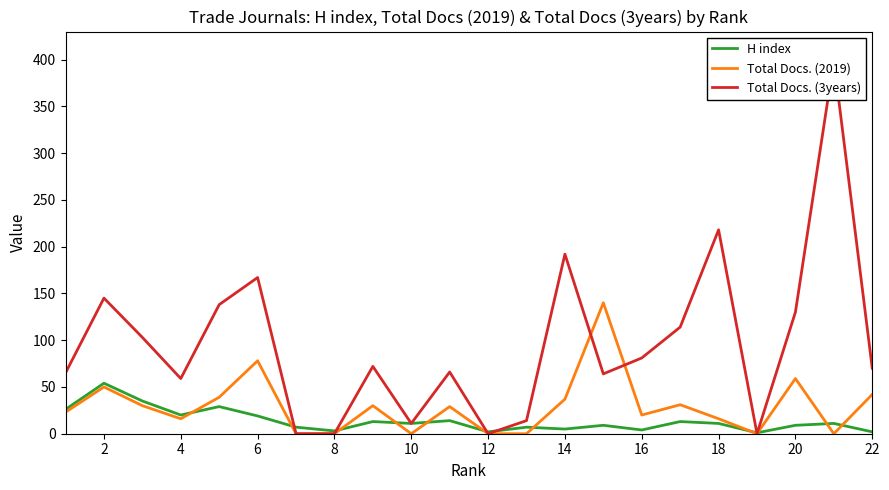

Which series has the largest total across all categories?

Total Docs. (3years)